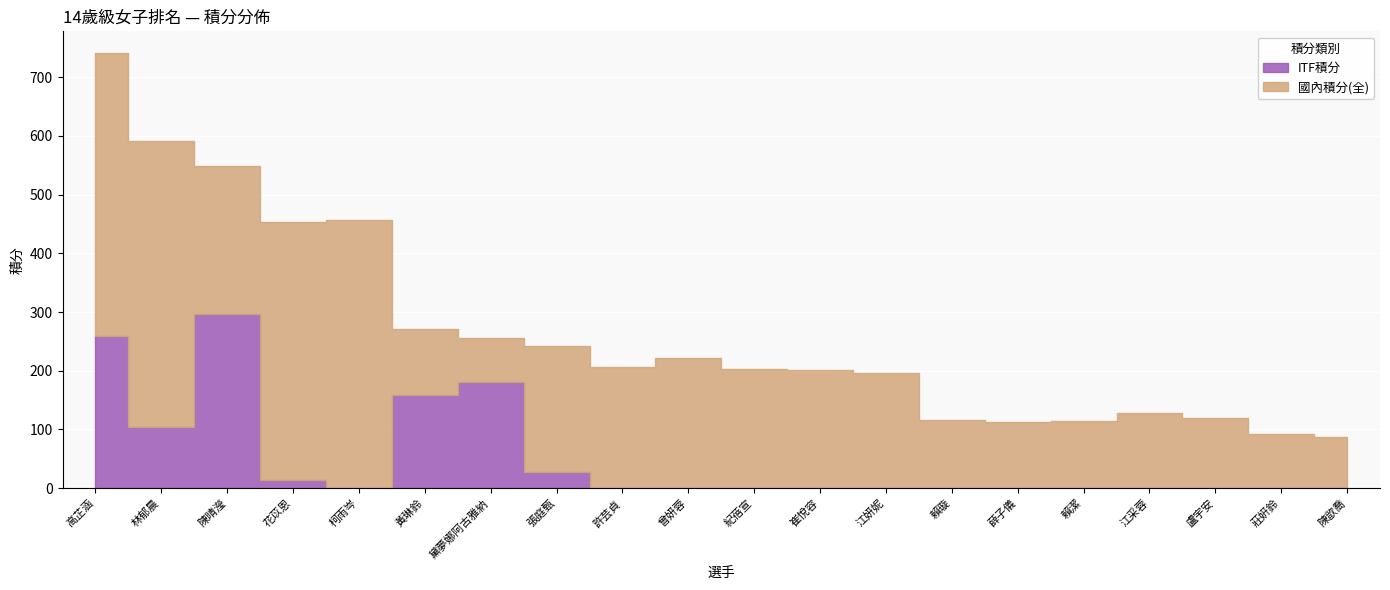

After their last crossing, which series has the higher values: ITF積分 or 國內積分(全)?

國內積分(全)